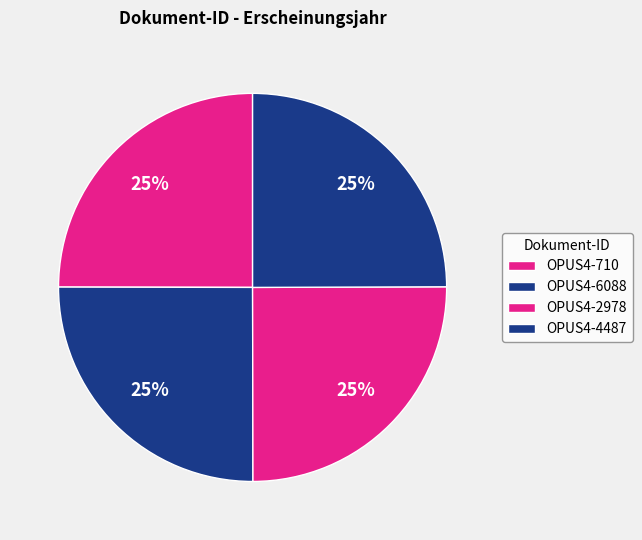

To the nearest percent, what is the combined percentage of OPUS4-4487 and OPUS4-2978?

50%